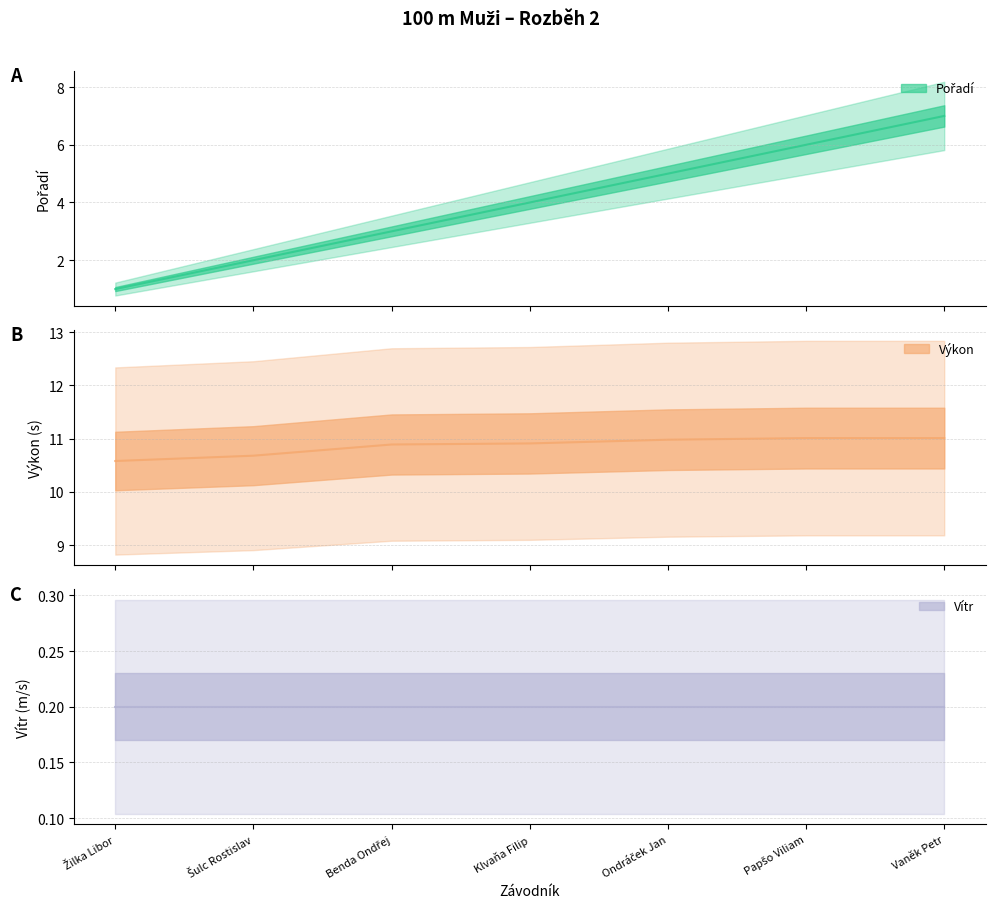

Which series has the largest range (max minus min)?

Pořadí